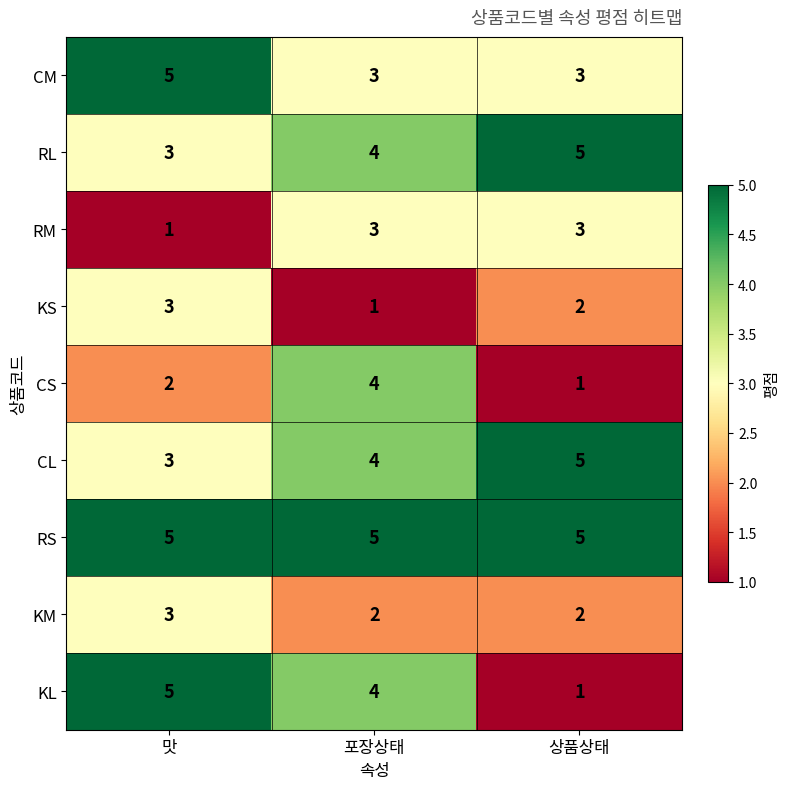

At how many categories does at least one series exceed 1?

3